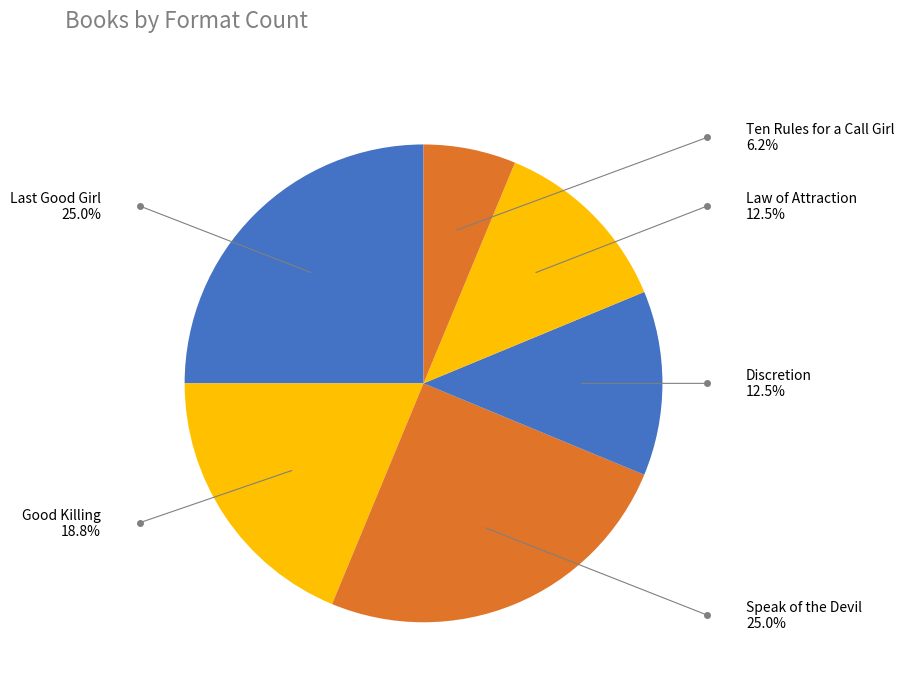

To the nearest percent, what is the average slice percentage?

17%